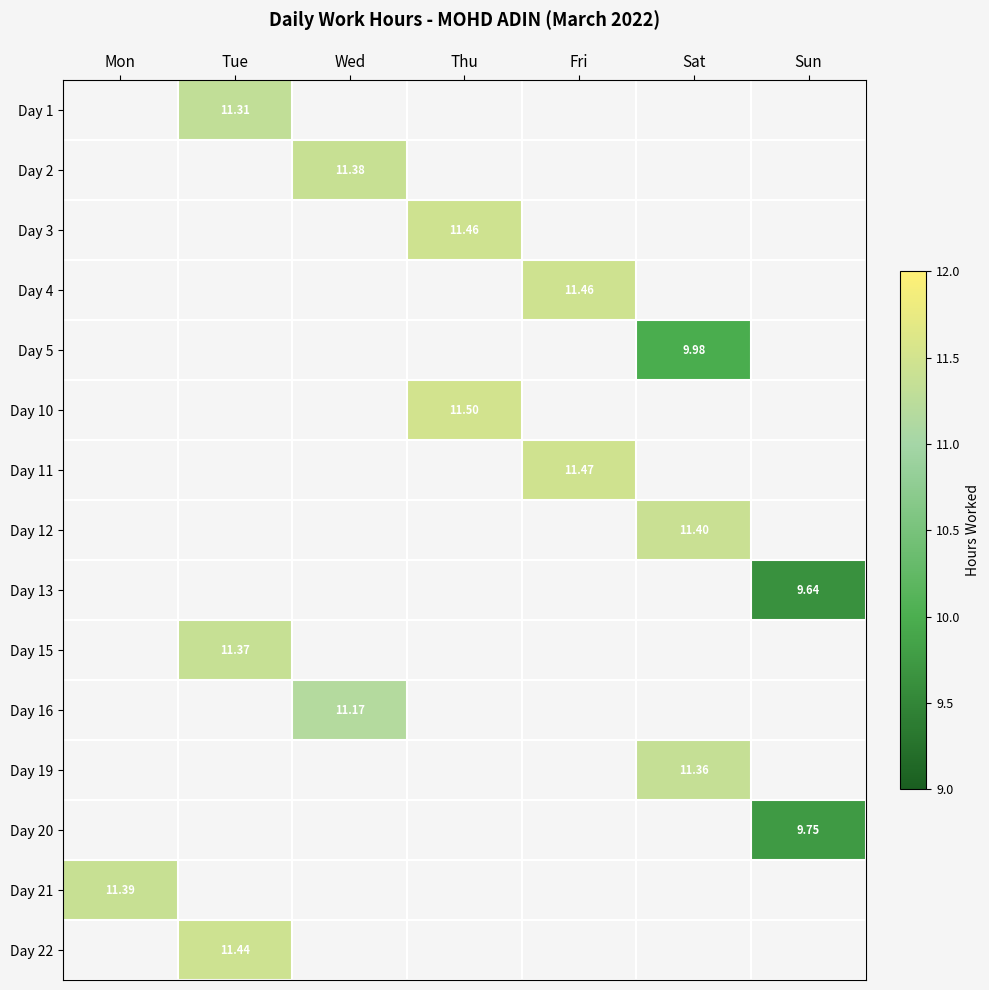

How many categories are shown in the chart?

7